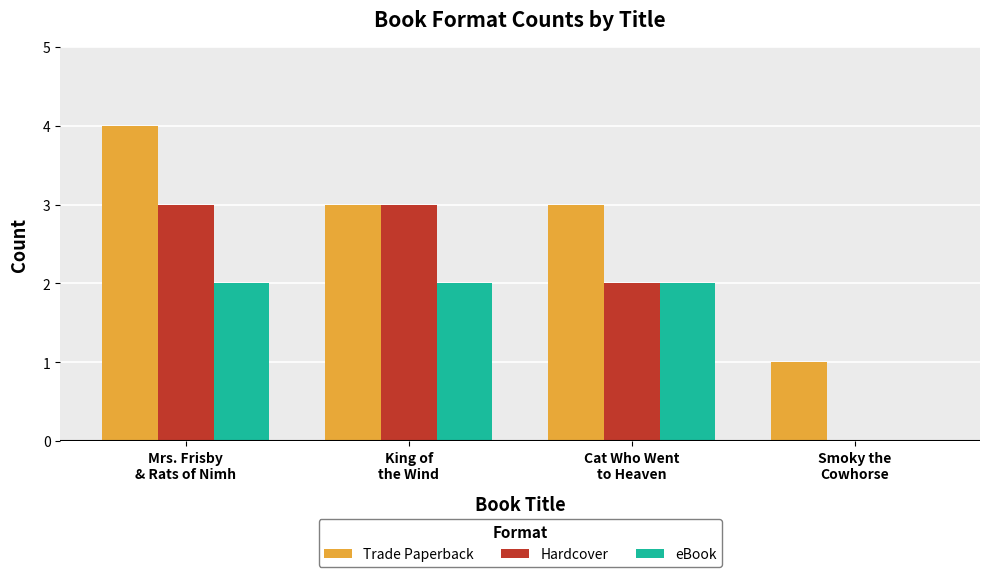

What is the sum of the Hardcover values at Cat Who Went
to Heaven and Smoky the
Cowhorse?

2